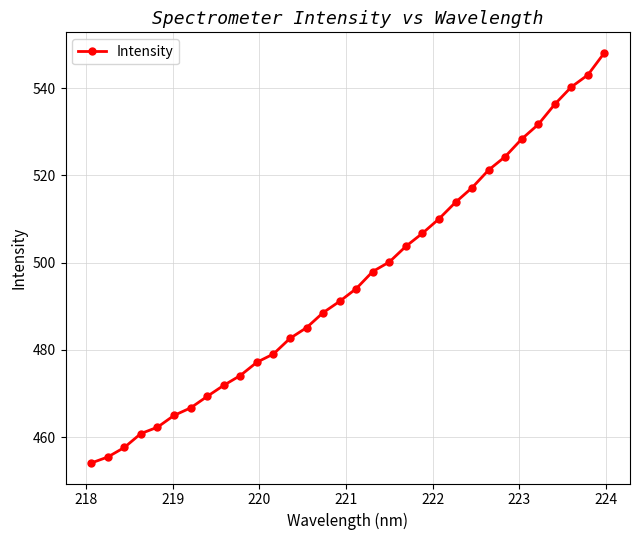

What is the value of the 9th point from the left?

471.9